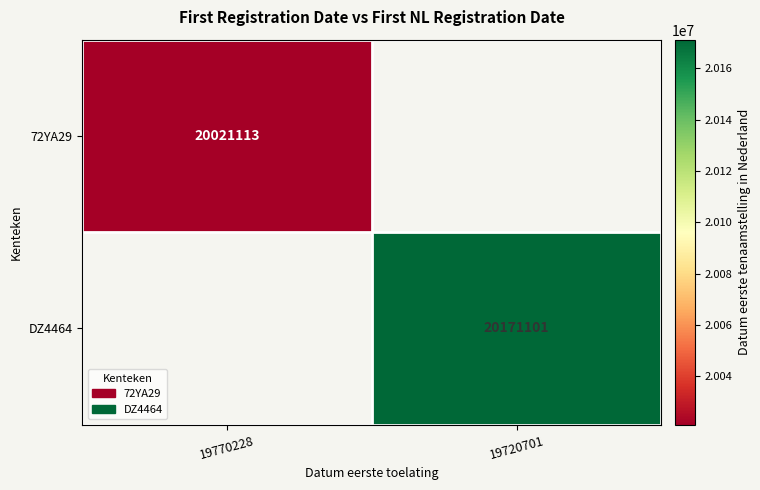

How many categories are shown in the chart?

2